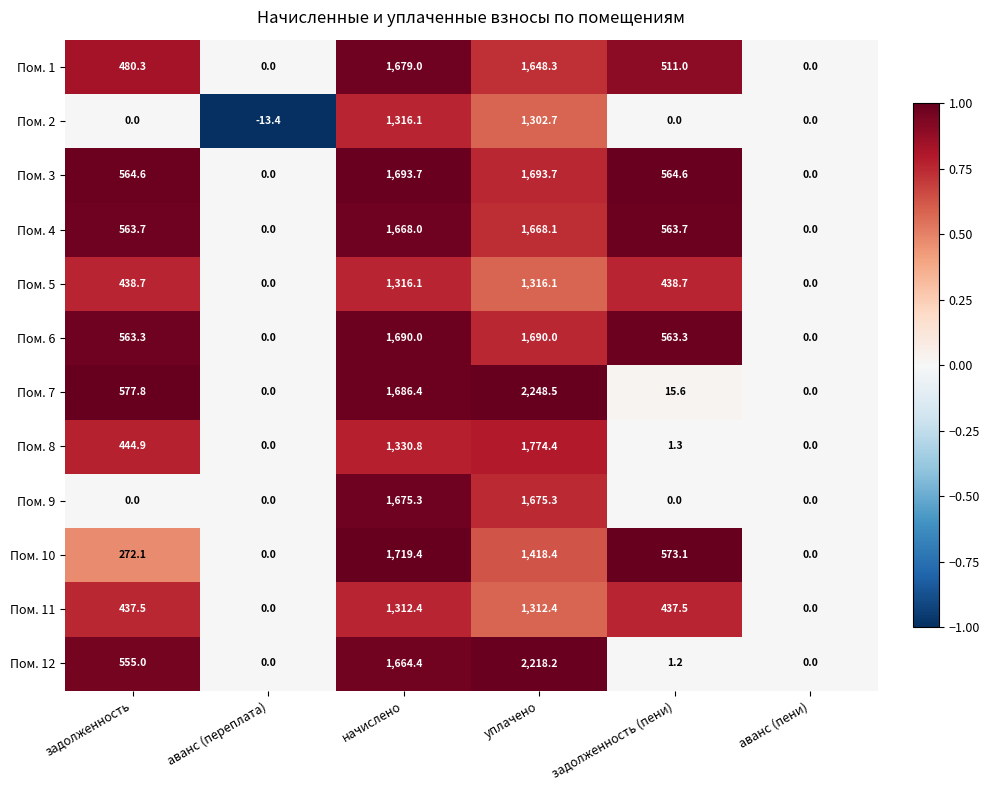

Where does the Пом. 1 series first go above 511?

начислено